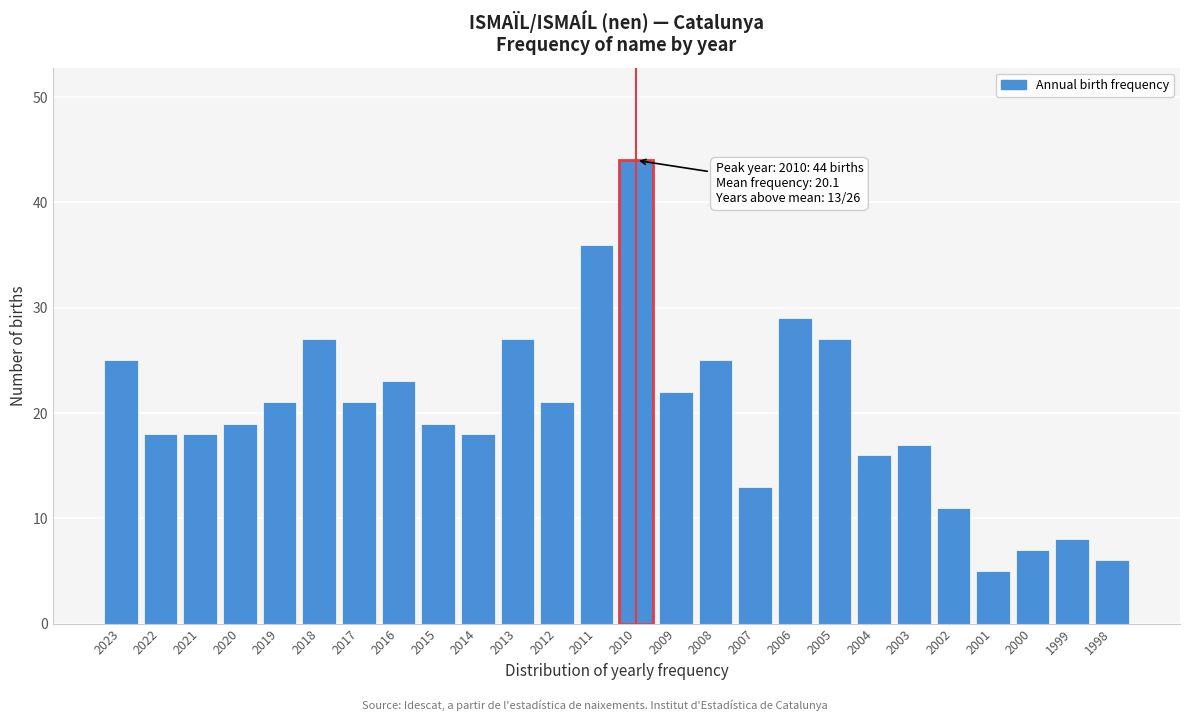

Reading left to right, transcribe all the data shown in this chart.

25	18	18	19	21	27	21	23	19	18	27	21	36	44	22	25	13	29	27	16	17	11	5	7	8	6